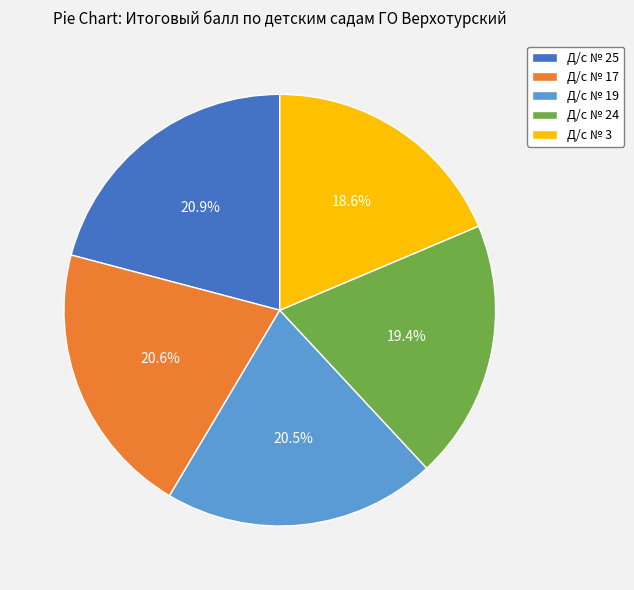

Does Д/с № 25 account for over 50% of the chart?

No